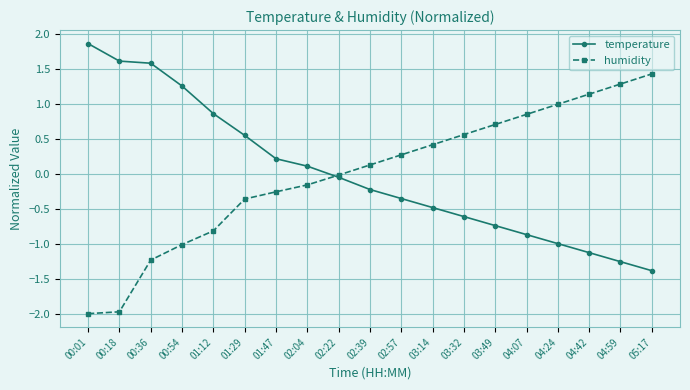

Rank the series by their maximum value, from highest to lowest.

temperature, humidity